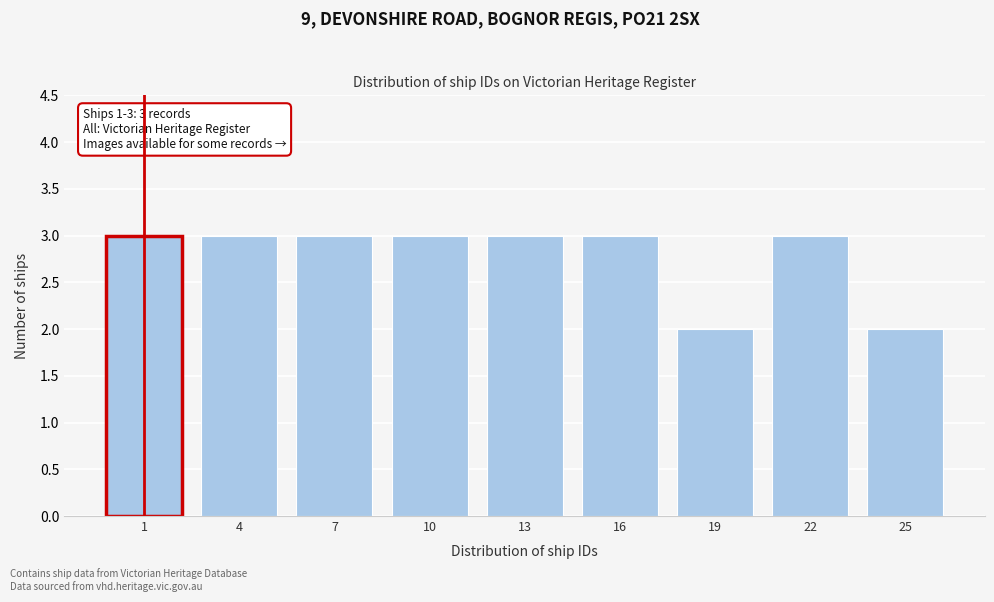

Reading left to right, transcribe all the data shown in this chart.

1=3	4=3	7=3	10=3	13=3	16=3	19=2	22=3	25=2